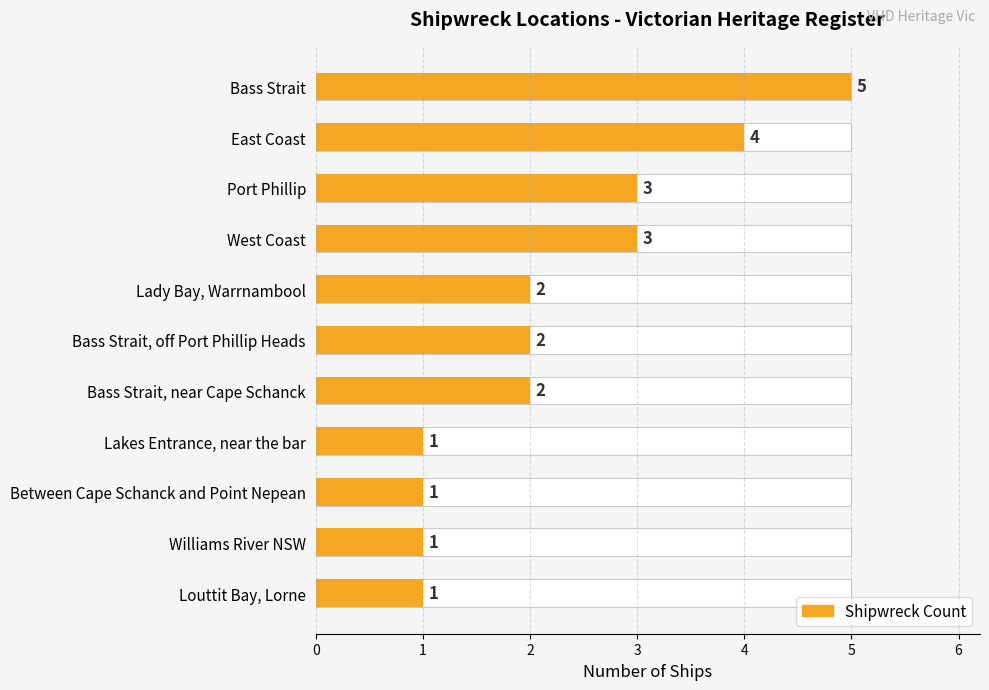

What is the difference between the maximum and minimum values?

4